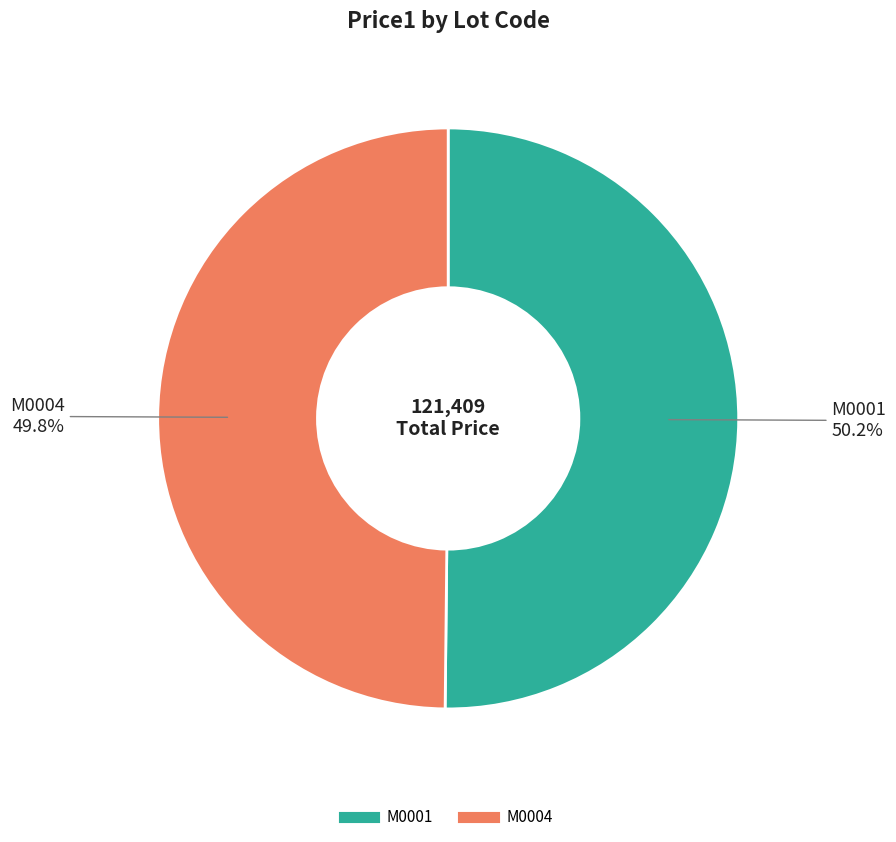

Count the number of slices in the pie.

2